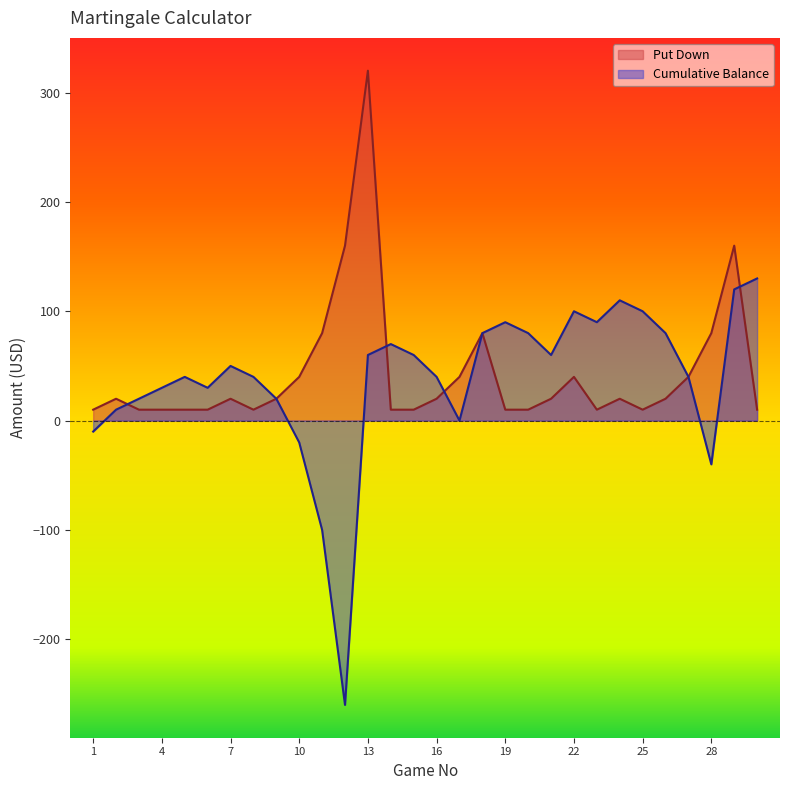

True or false: Put Down has more than 1 interior local peaks.

True